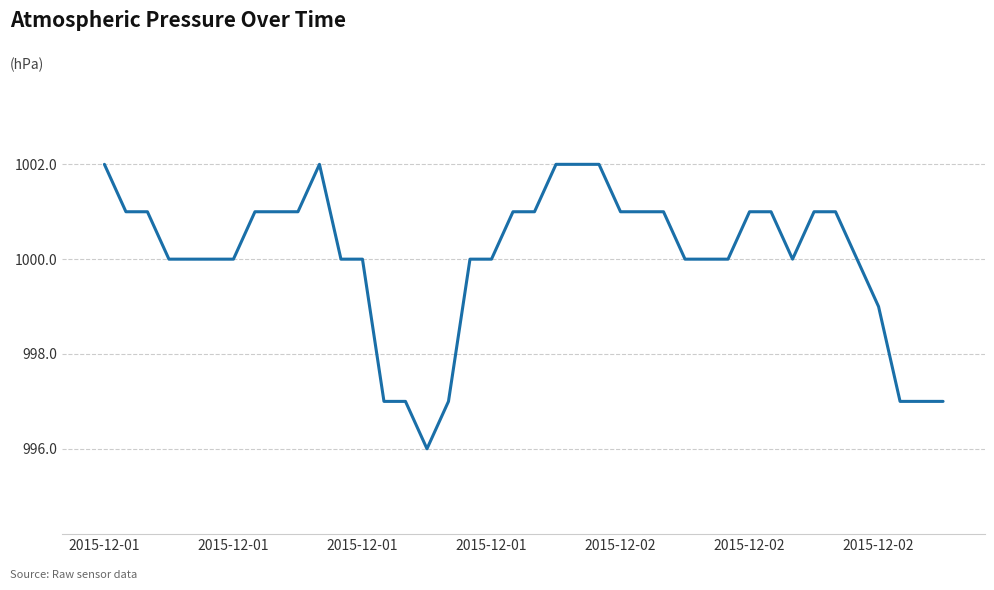

How many lines are shown in the chart?

1